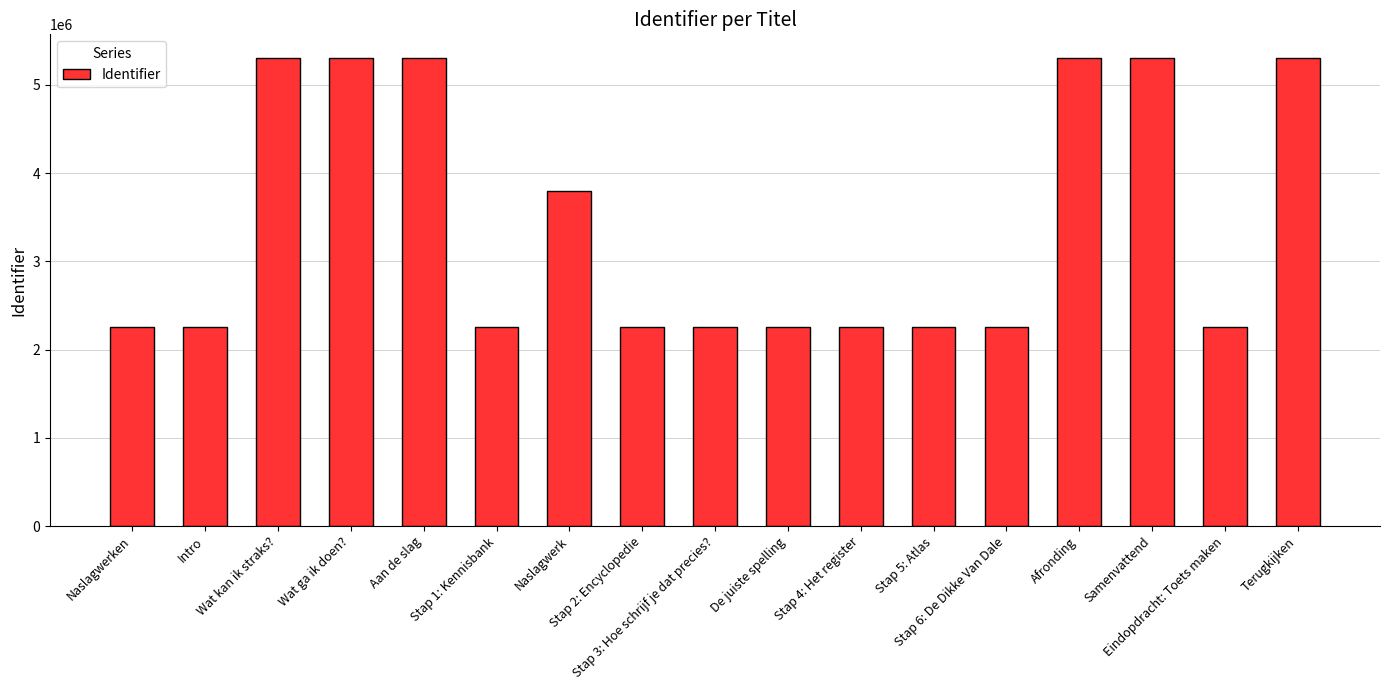

What value does the data have at Eindopdracht: Toets maken?

2261203